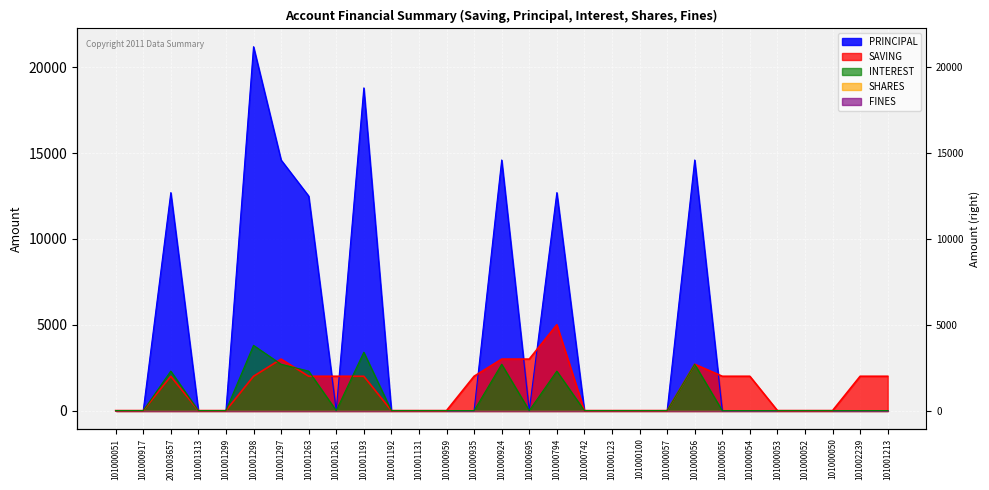

Reading left to right, transcribe all the data shown in this chart.

PRINCIPAL: 101000051=0	101000917=0	201003657=12700	101001313=0	101001299=0	101001298=21200	101001297=14600	101001263=12500	101001261=0	101001193=18800	101001192=0	101001131=0	101000959=0	101000935=0	101000924=14600	101000695=0	101000794=12700	101000742=0	101000123=0	101000100=0	101000057=0	101000056=14600	101000055=0	101000054=0	101000053=0	101000052=0	101000050=0	101002239=0	101001213=0
SAVING: 101000051=0	101000917=0	201003657=2000	101001313=0	101001299=0	101001298=2000	101001297=3000	101001263=2000	101001261=2000	101001193=2000	101001192=0	101001131=0	101000959=0	101000935=2000	101000924=3000	101000695=3000	101000794=5000	101000742=0	101000123=0	101000100=0	101000057=0	101000056=2700	101000055=2000	101000054=2000	101000053=0	101000052=0	101000050=0	101002239=2000	101001213=2000
INTEREST: 101000051=0	101000917=0	201003657=2300	101001313=0	101001299=0	101001298=3800	101001297=2700	101001263=2300	101001261=0	101001193=3400	101001192=0	101001131=0	101000959=0	101000935=0	101000924=2700	101000695=0	101000794=2300	101000742=0	101000123=0	101000100=0	101000057=0	101000056=2700	101000055=0	101000054=0	101000053=0	101000052=0	101000050=0	101002239=0	101001213=0